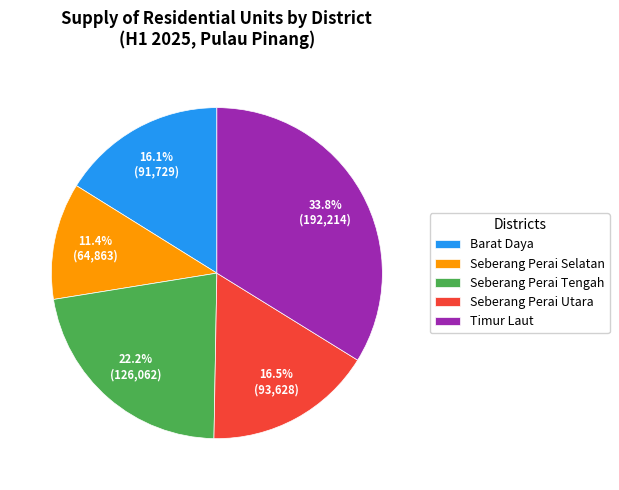

Is the sum of Seberang Perai Selatan and Barat Daya greater than half?

No